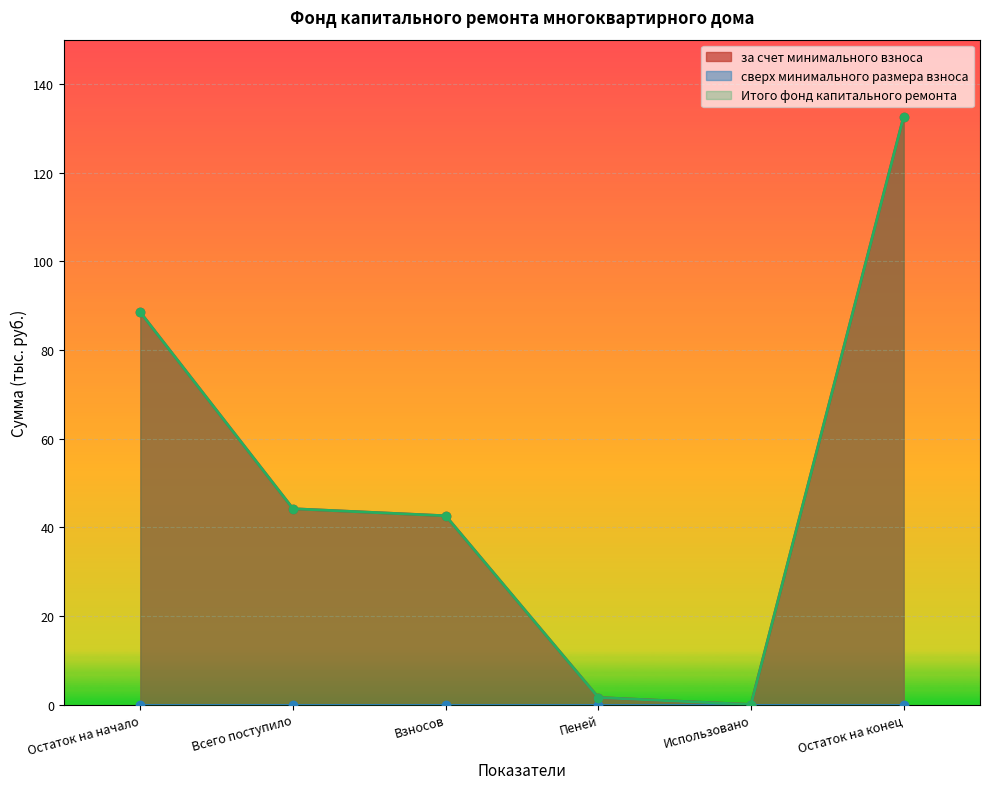

Is the value of за счет минимального взноса at Всего поступило greater than the value of Итого фонд капитального ремонта at Взносов?

Yes